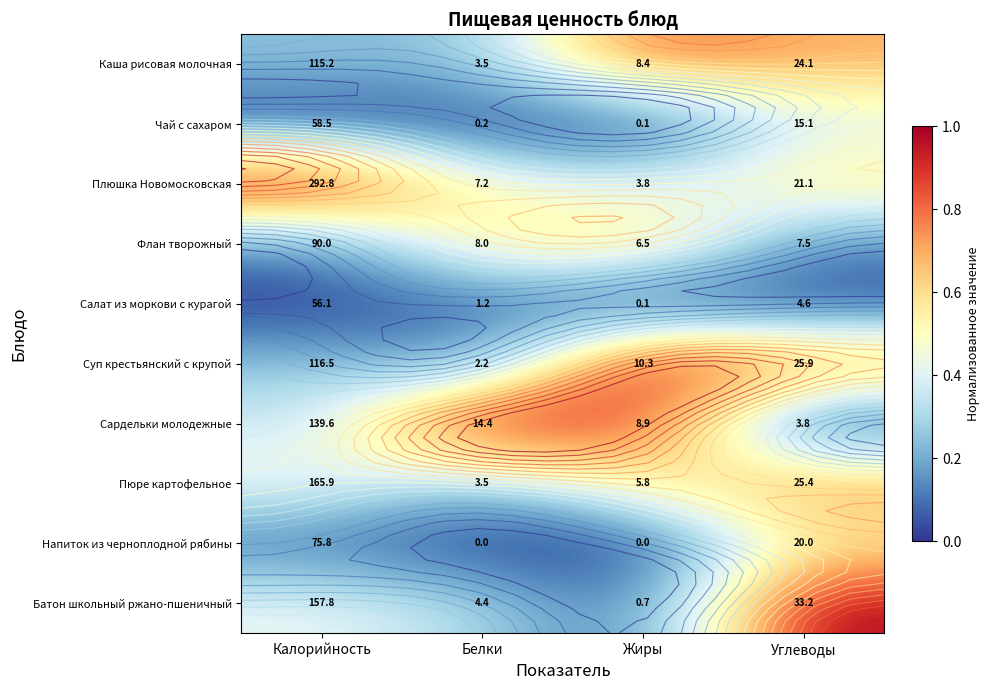

Read the Плюшка Новомосковская value at Жиры.

0.4